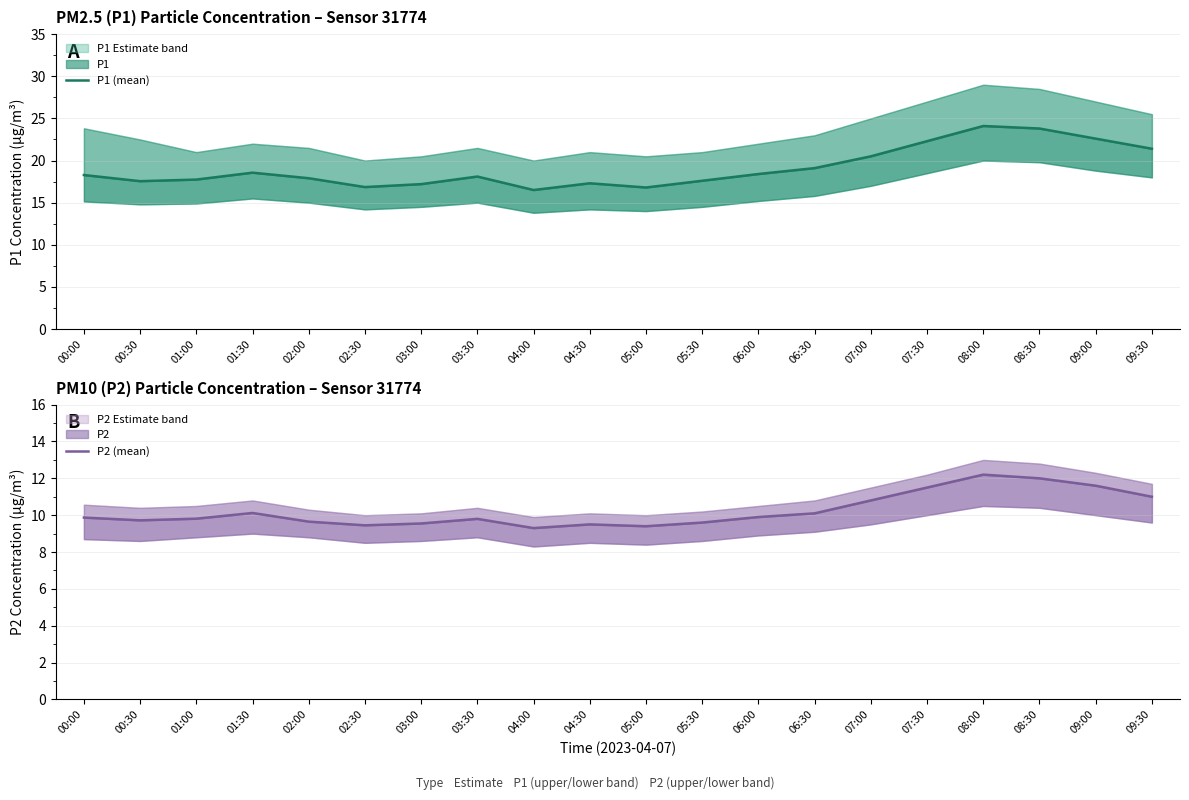

True or false: P1 (mean) and P2 (mean) cross at least once.

False